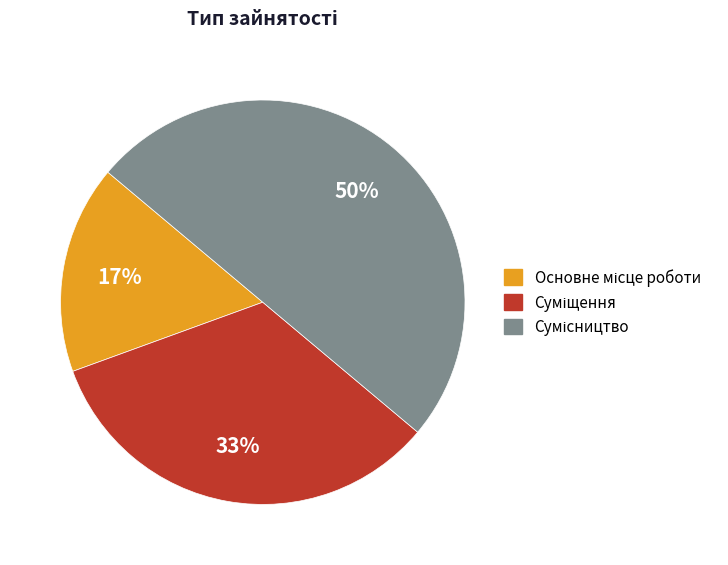

To the nearest percent, what is the difference between the largest and smallest slice percentages?

33%